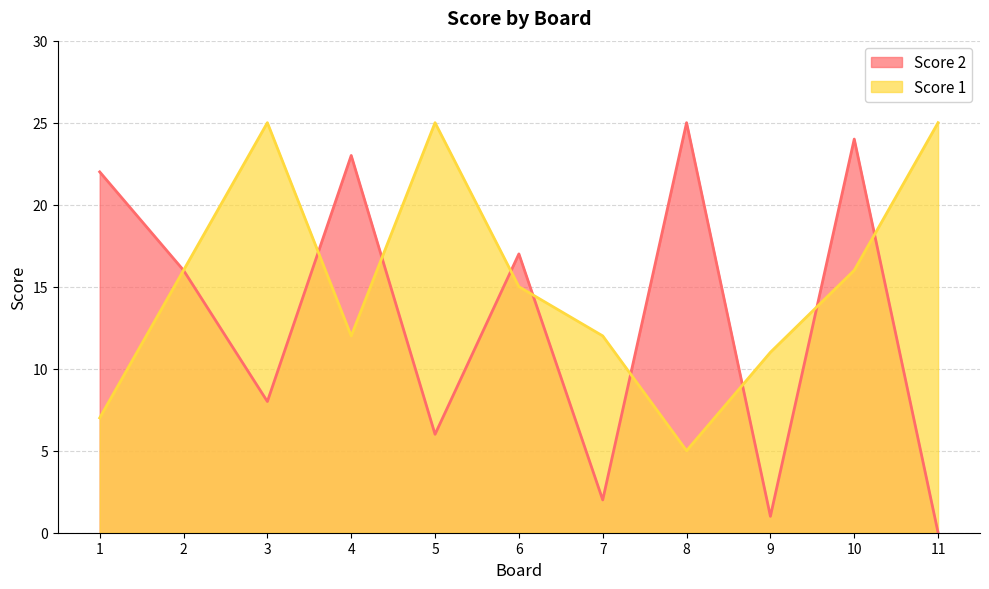

Which category has the lowest value in the Score 1 series?

8